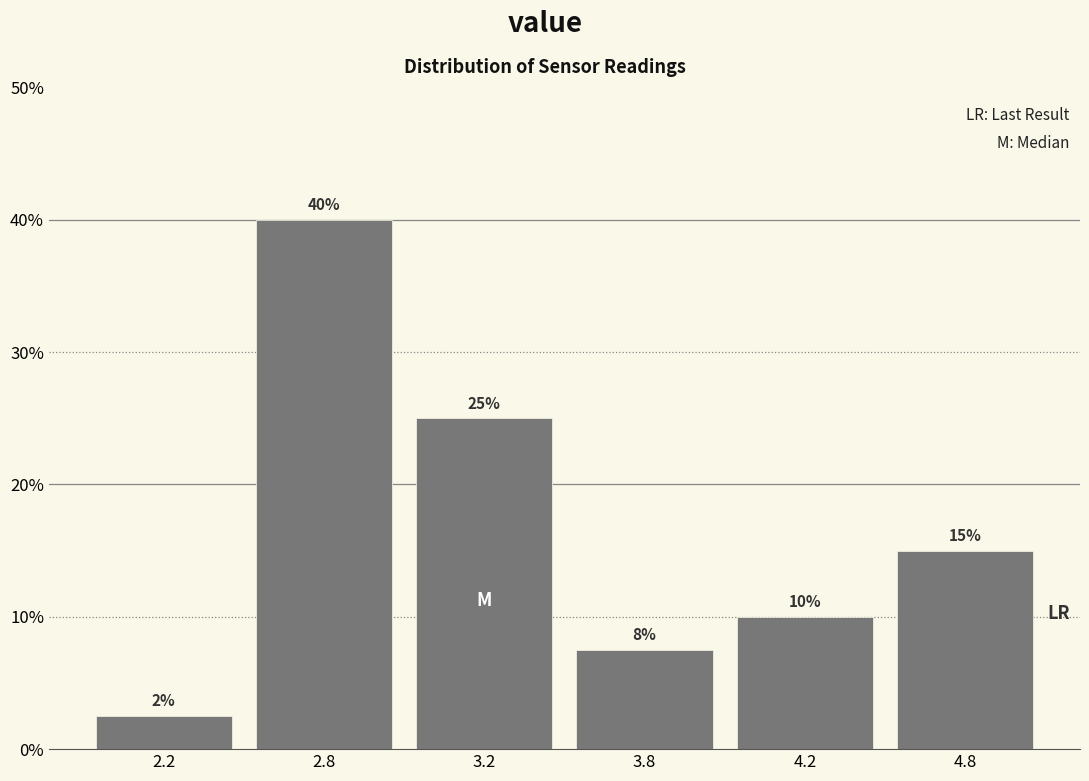

What is the value of the 6th bar from the left?

15.0